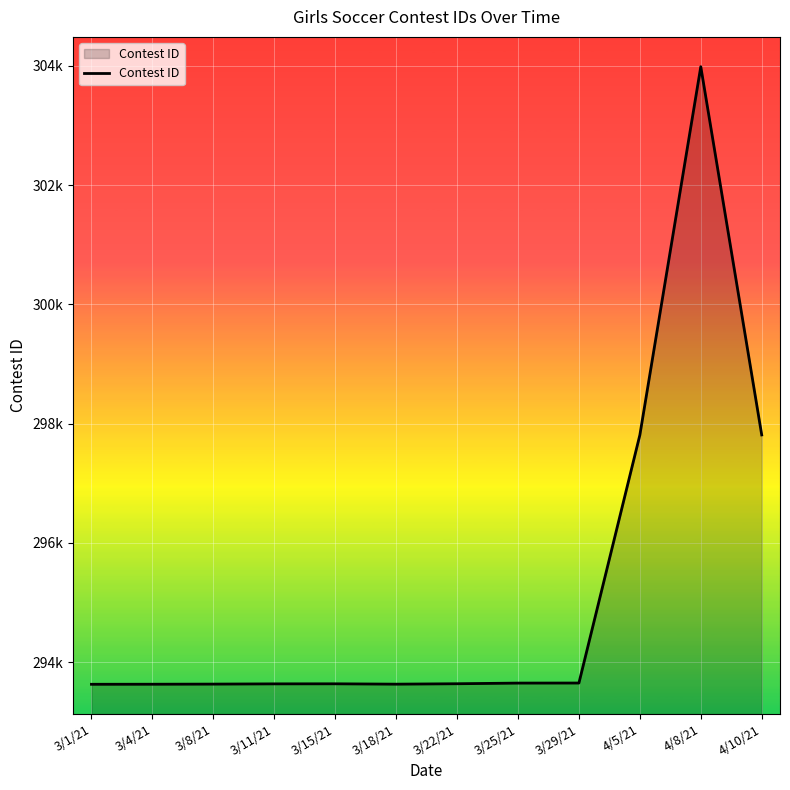

Does the chart display data point markers on the line(s)?

No